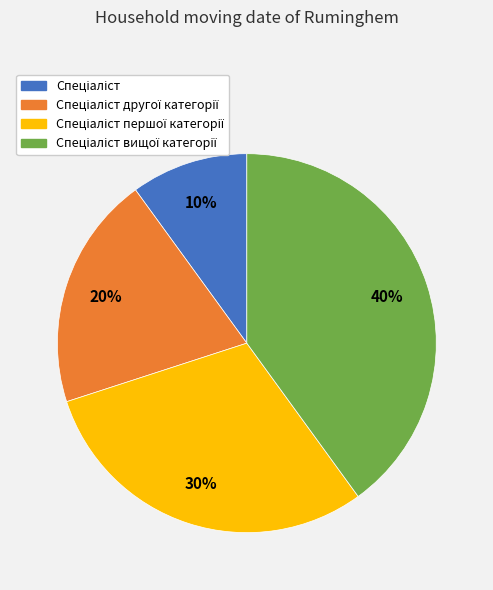

Count the number of slices in the pie.

4